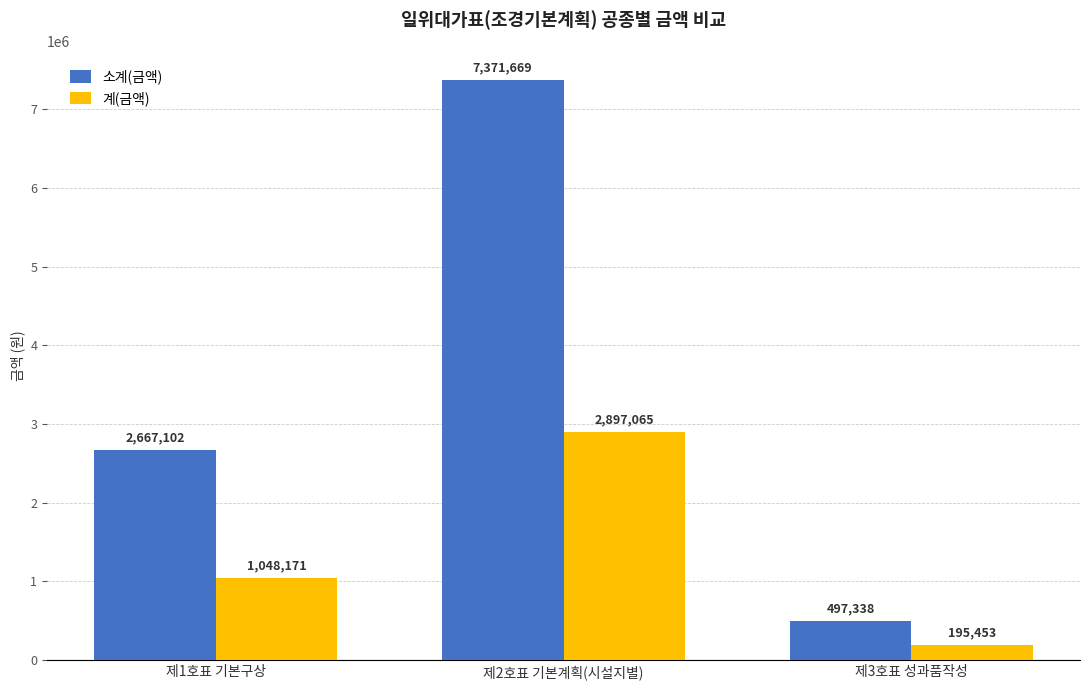

List the series in order of their overall mean, highest first.

소계(금액), 계(금액)